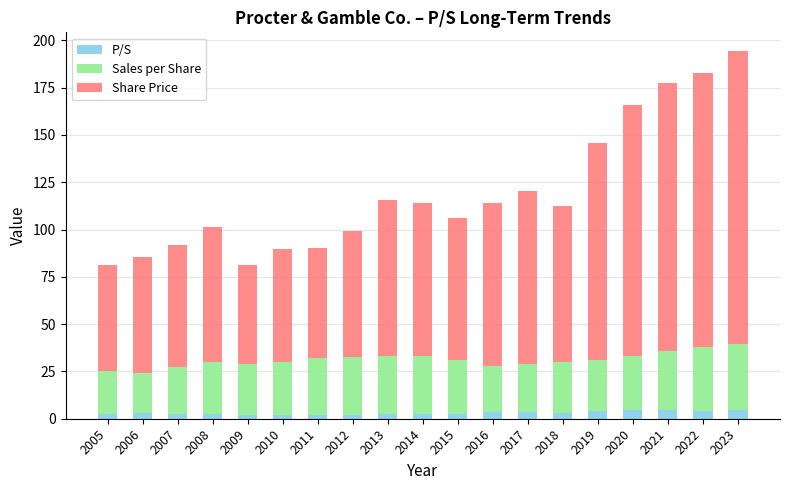

What is the total value across all series at 2022?

182.6